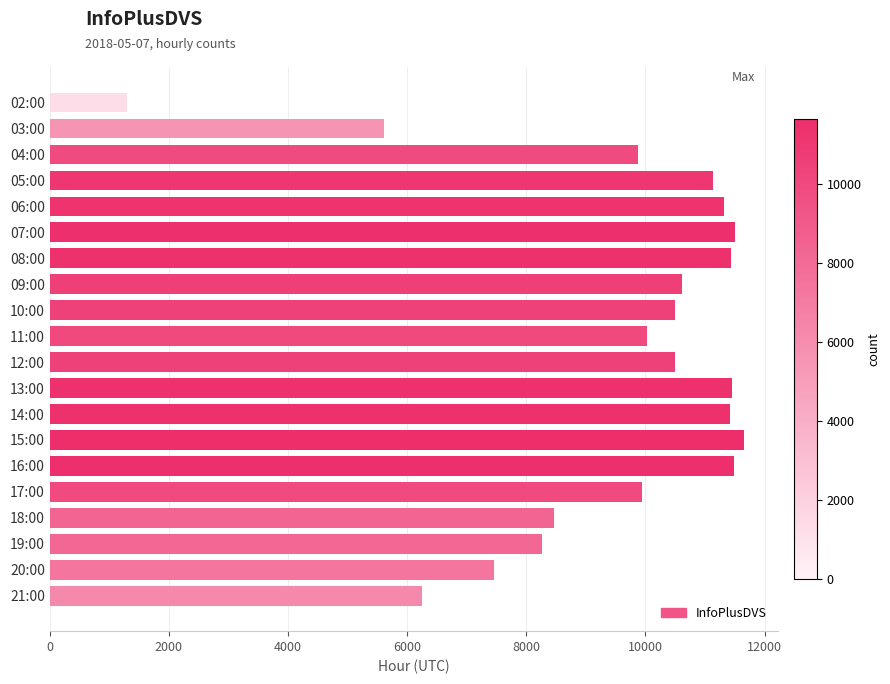

Read the value at 04:00, to the nearest 50.

9900